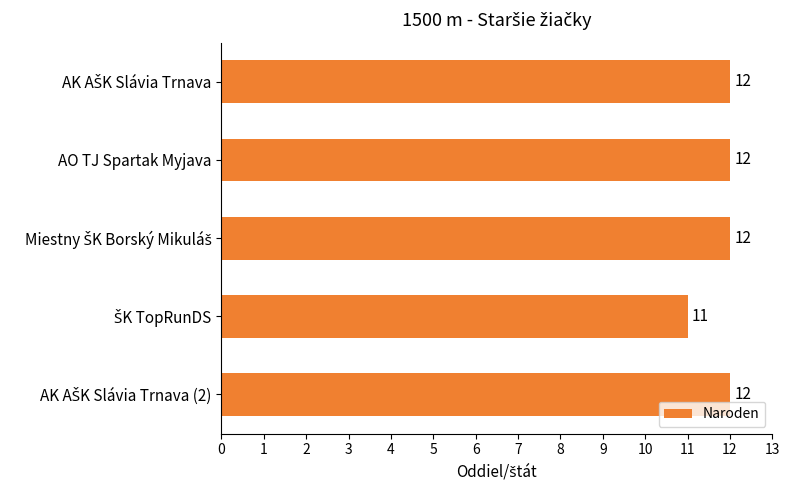

Is it true that the value at AO TJ Spartak Myjava is 19?

False